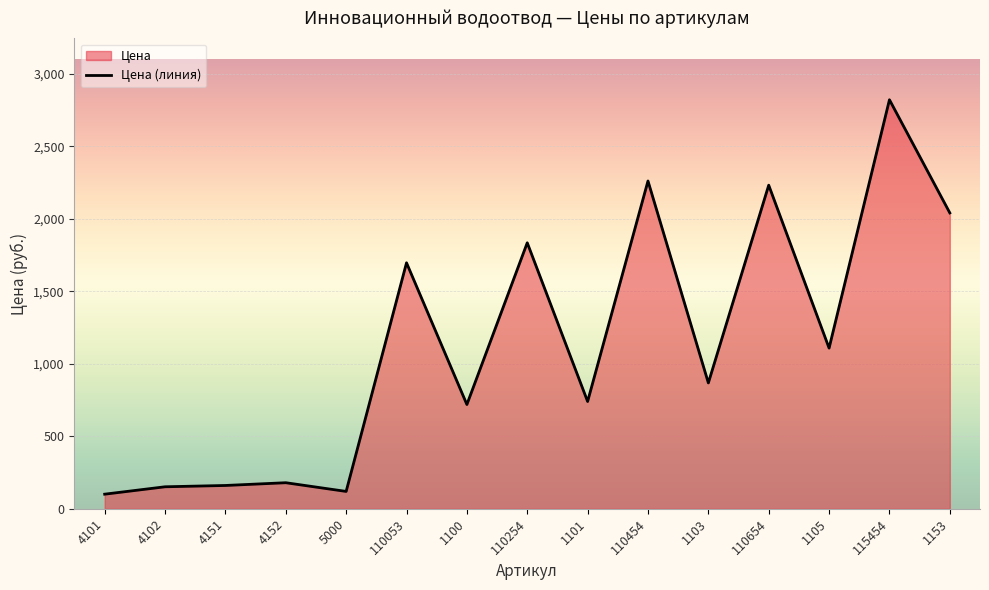

Reading left to right, extract all data points from this chart.

4101=101	4102=152	4151=161	4152=180	5000=120	110053=1696	1100=719	110254=1834	1101=740	110454=2260	1103=868	110654=2231	1105=1108	115454=2820	1153=2040